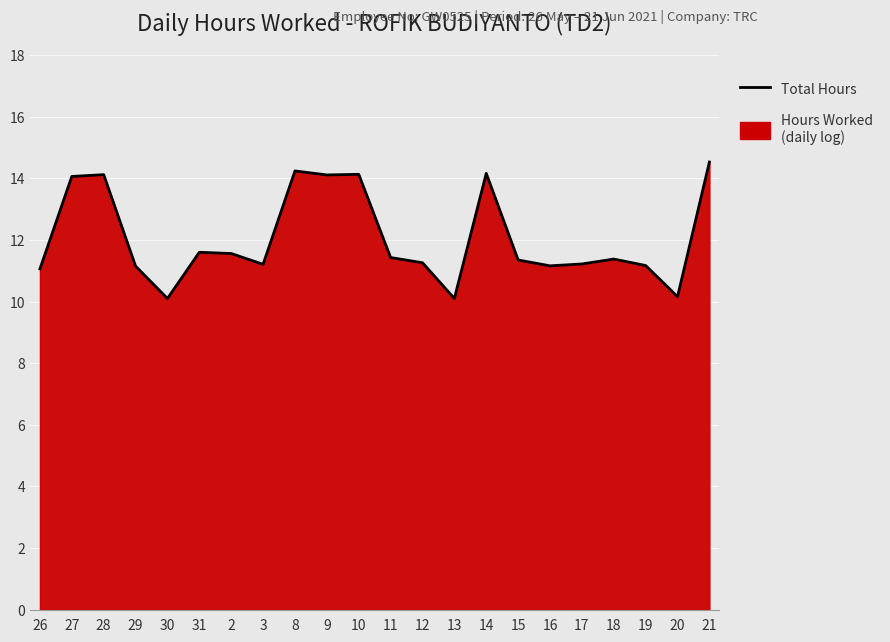

At which category does the chart reach its peak across all series?

21